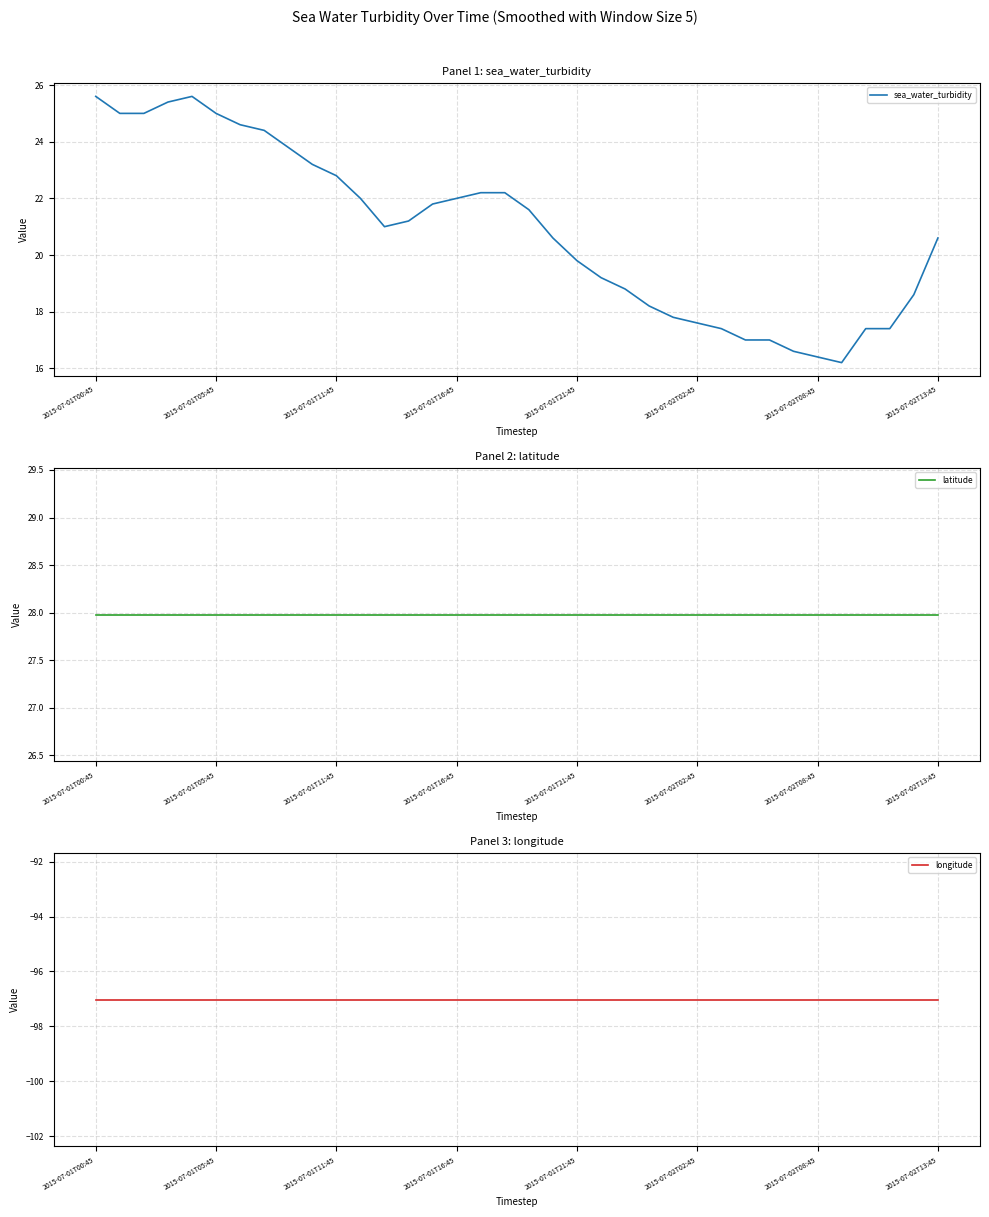

True or false: sea_water_turbidity and longitude intersect in this chart.

False